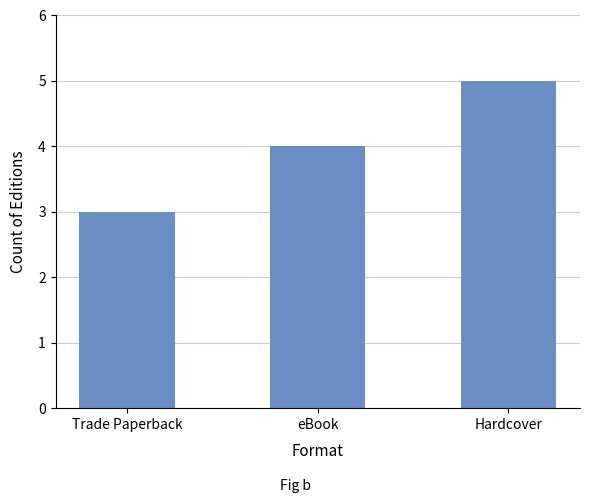

How many distinct data groups are displayed?

1